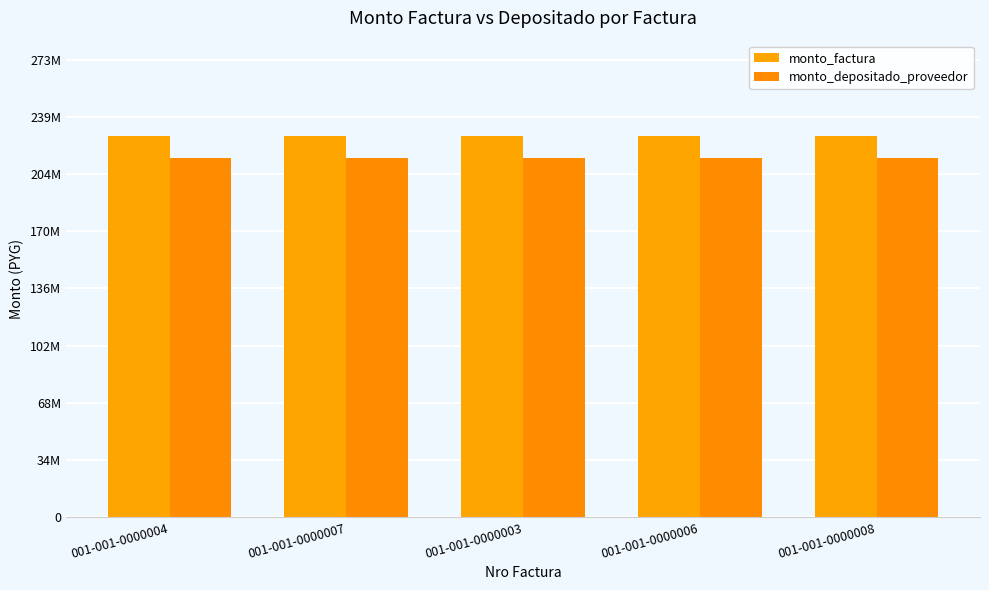

Reading left to right, extract all data points from this chart.

monto_factura: 001-001-0000004=227671200	001-001-0000007=227671200	001-001-0000003=227671200	001-001-0000006=227671200	001-001-0000008=227671200
monto_depositado_proveedor: 001-001-0000004=214248948	001-001-0000007=214248948	001-001-0000003=214248948	001-001-0000006=214248948	001-001-0000008=214248948